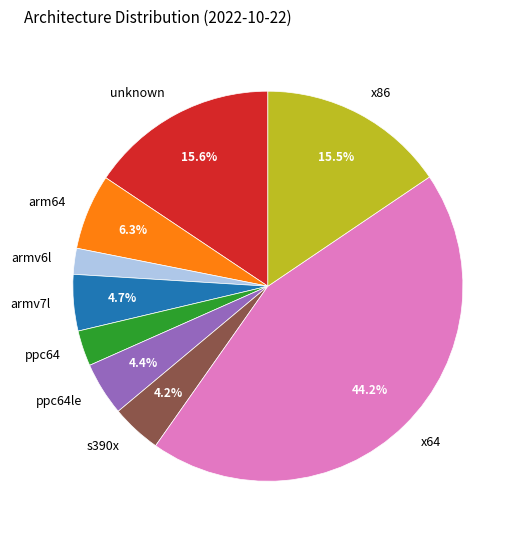

Is there a majority slice in this chart?

No